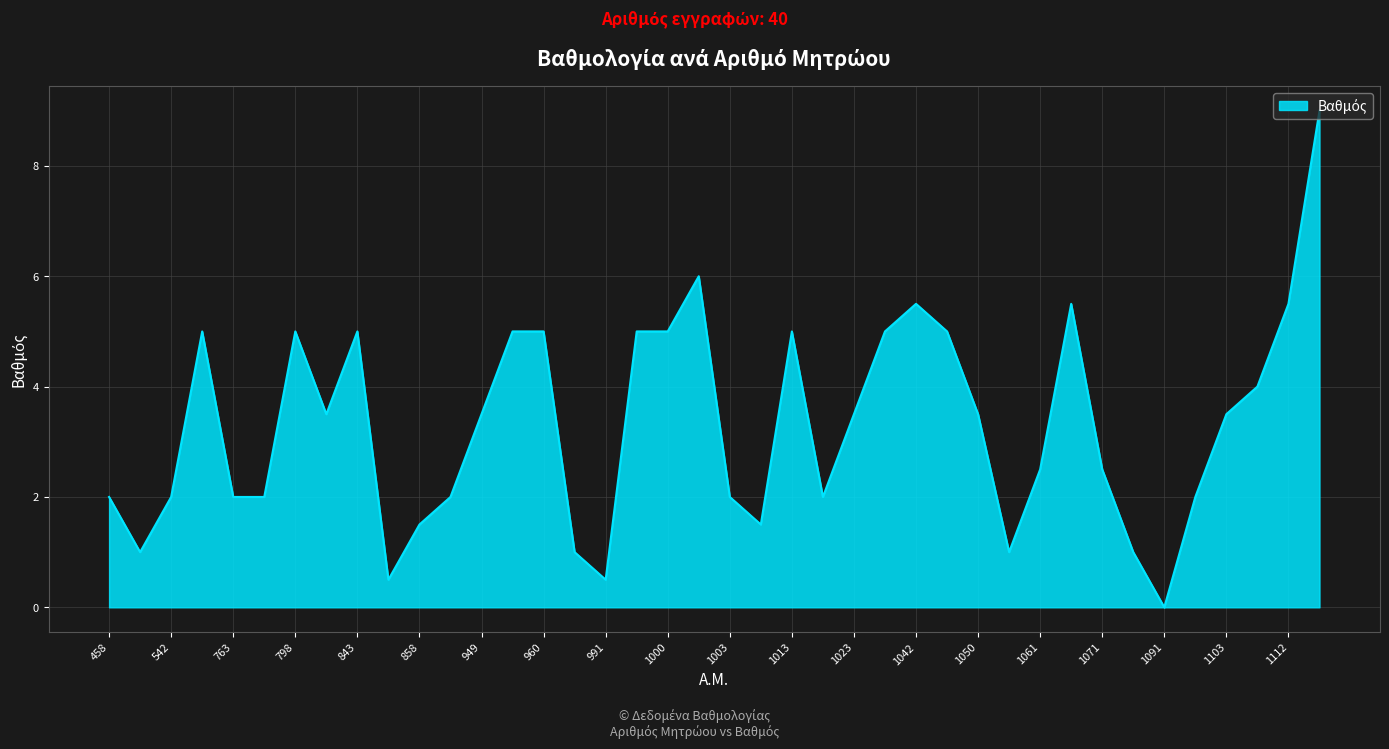

What is the maximum value shown in the chart?

9.0